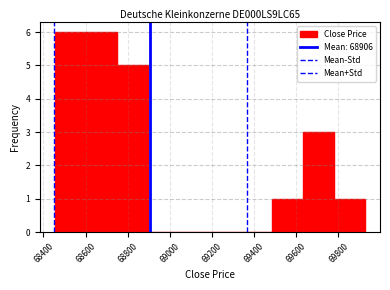

How tall is the bar that spans 68760 to 68900 on the x-axis? Neither the bar edges nor the heights are printed on the chart, so give them approximately, as read against the axes.

5